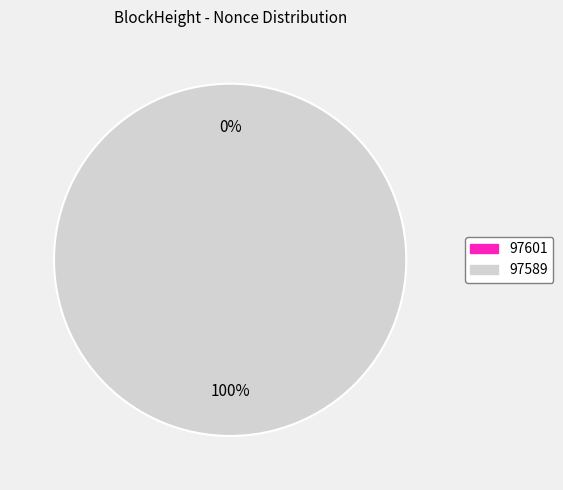

Rank the categories by value from lowest to highest.

97601, 97589